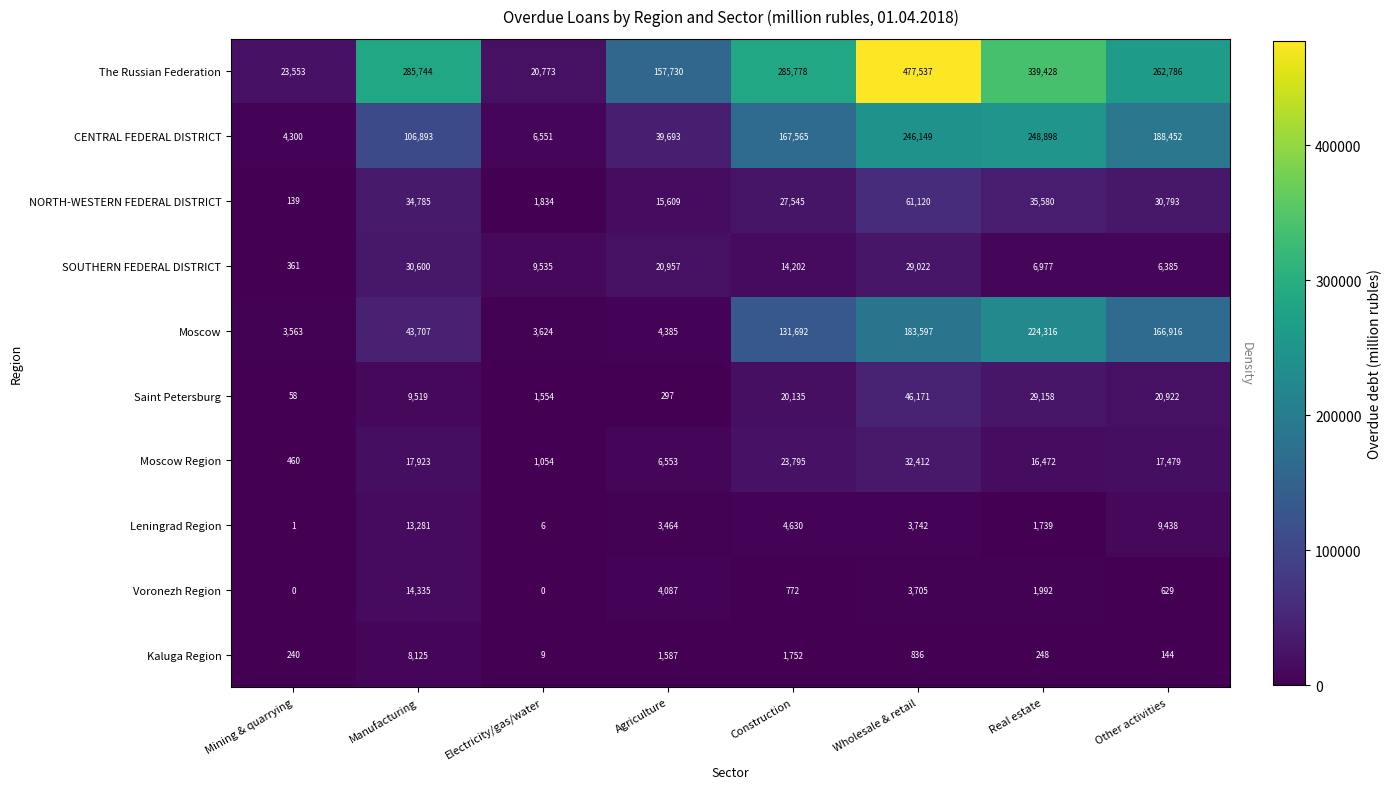

How many data points in Moscow are less than 131692?

4